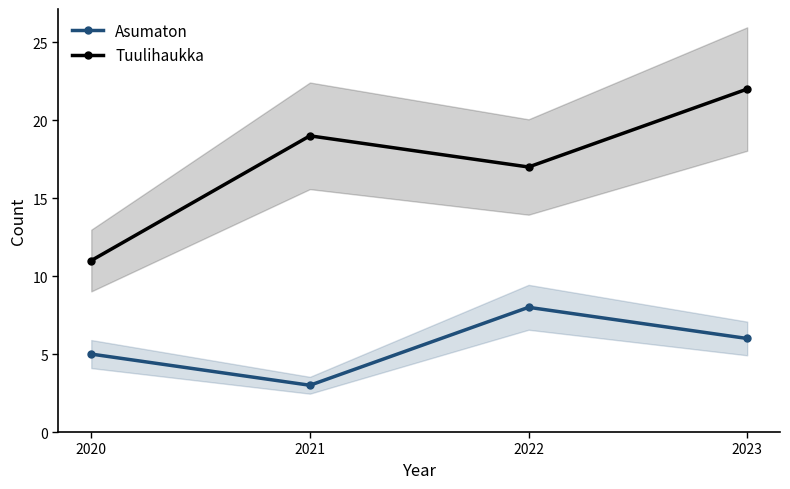

At which category does Tuulihaukka reach its first local peak?

2021